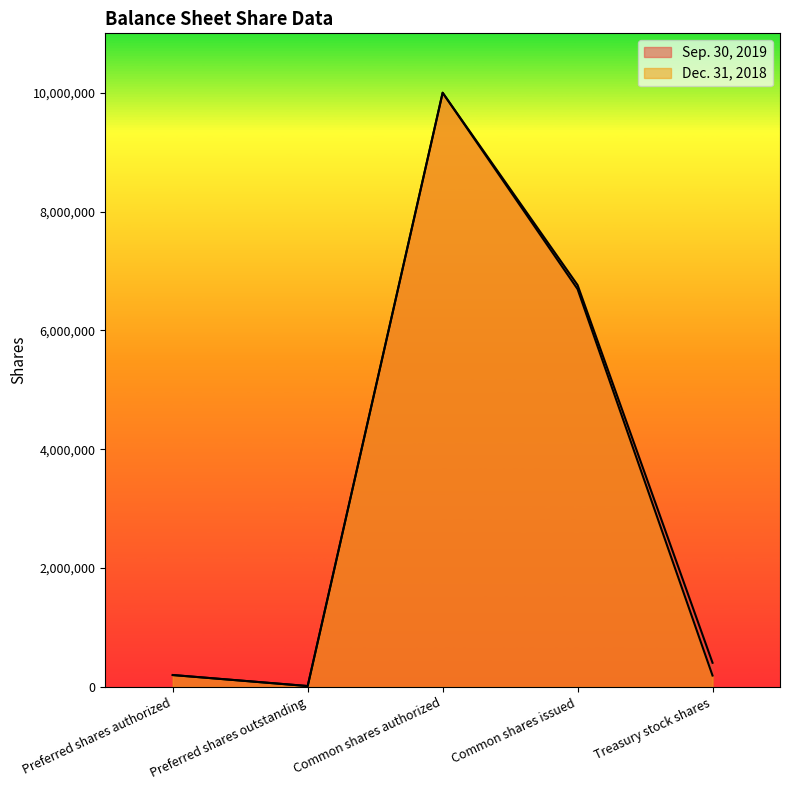

Is the value of Dec. 31, 2018 at Preferred shares authorized greater than the value of Sep. 30, 2019 at Common shares authorized?

No